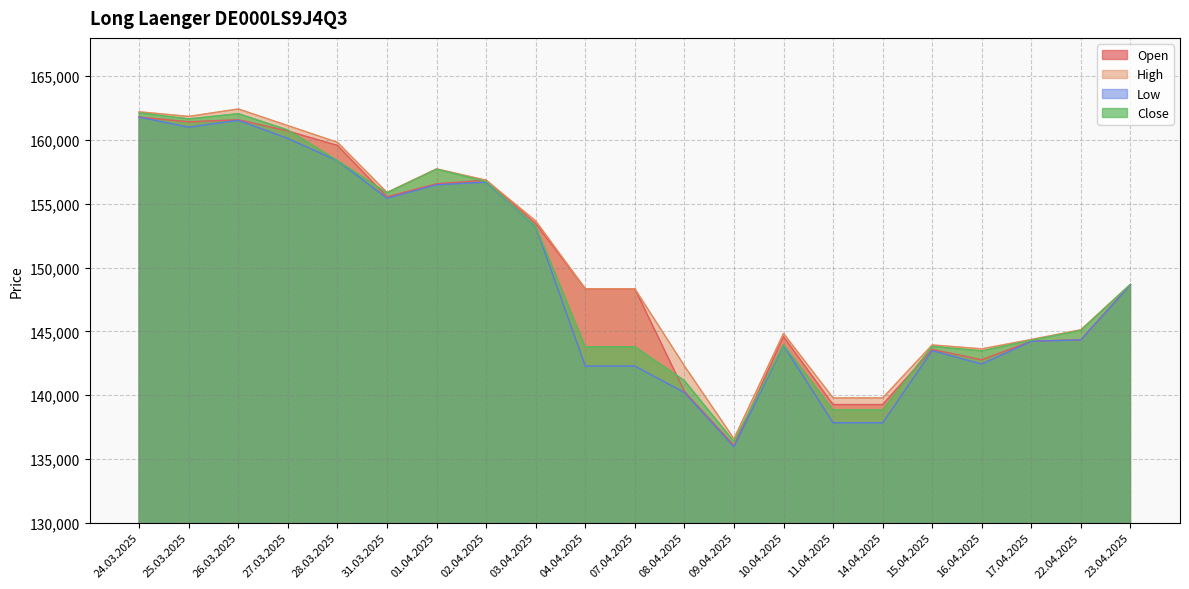

At which category is the sum across all series the highest?

24.03.2025